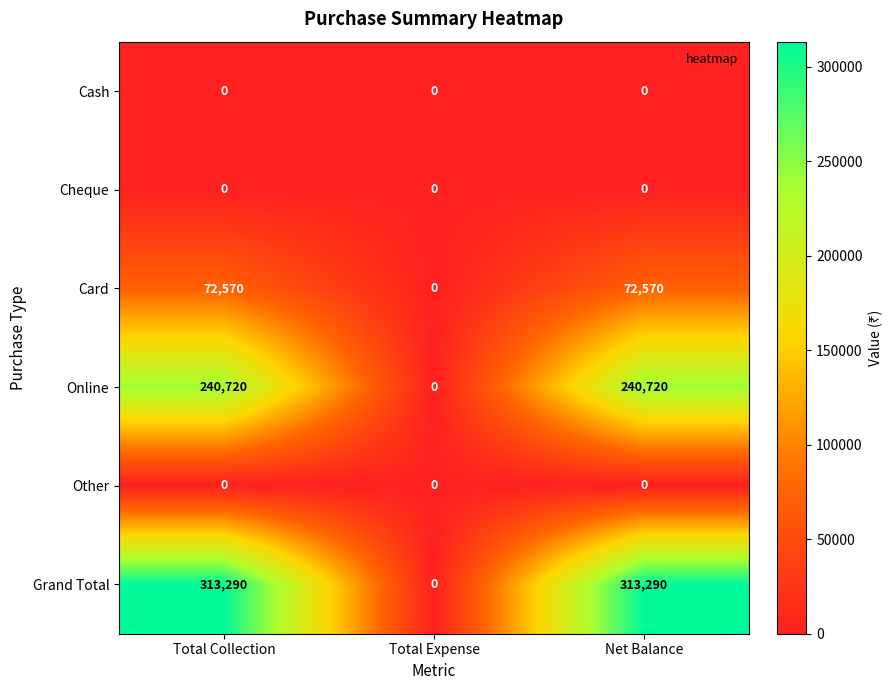

The value of Online at Total Expense is -75896. True or false?

False